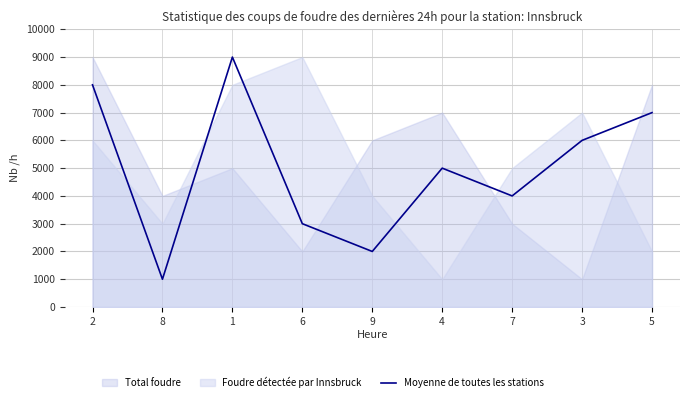

Which has a higher value, 9 or 5?

5